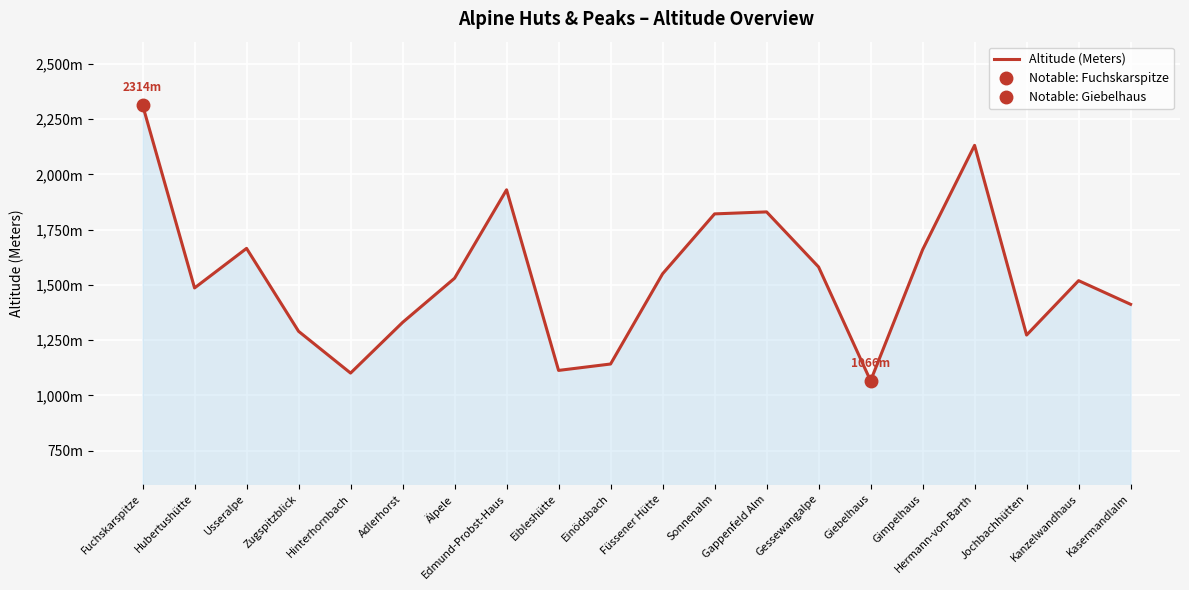

What is the change in value from Hubertushütte to Eibleshütte?

-373